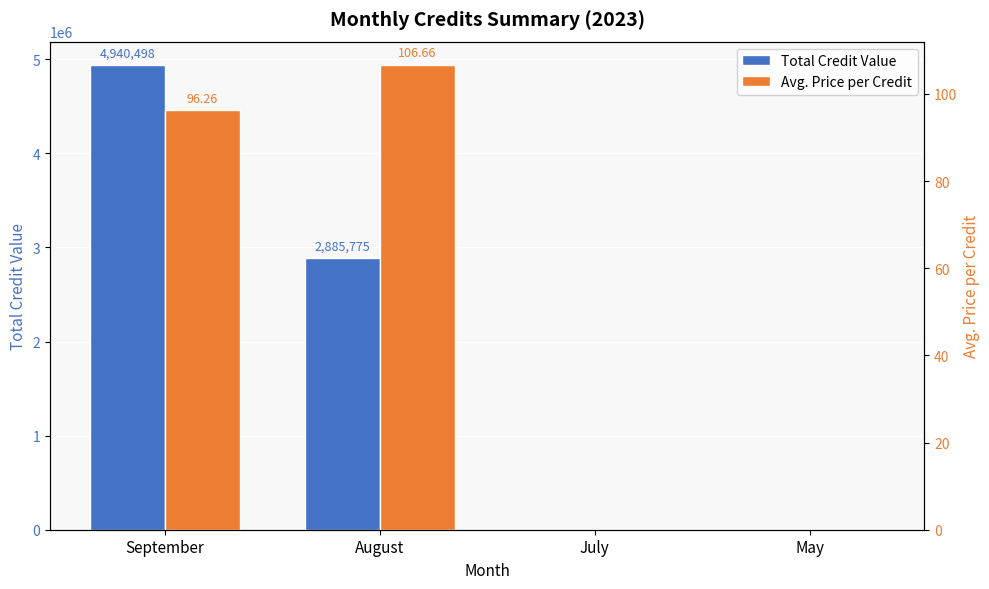

Where is Total Credit Value nearest to the value 2470249?

August